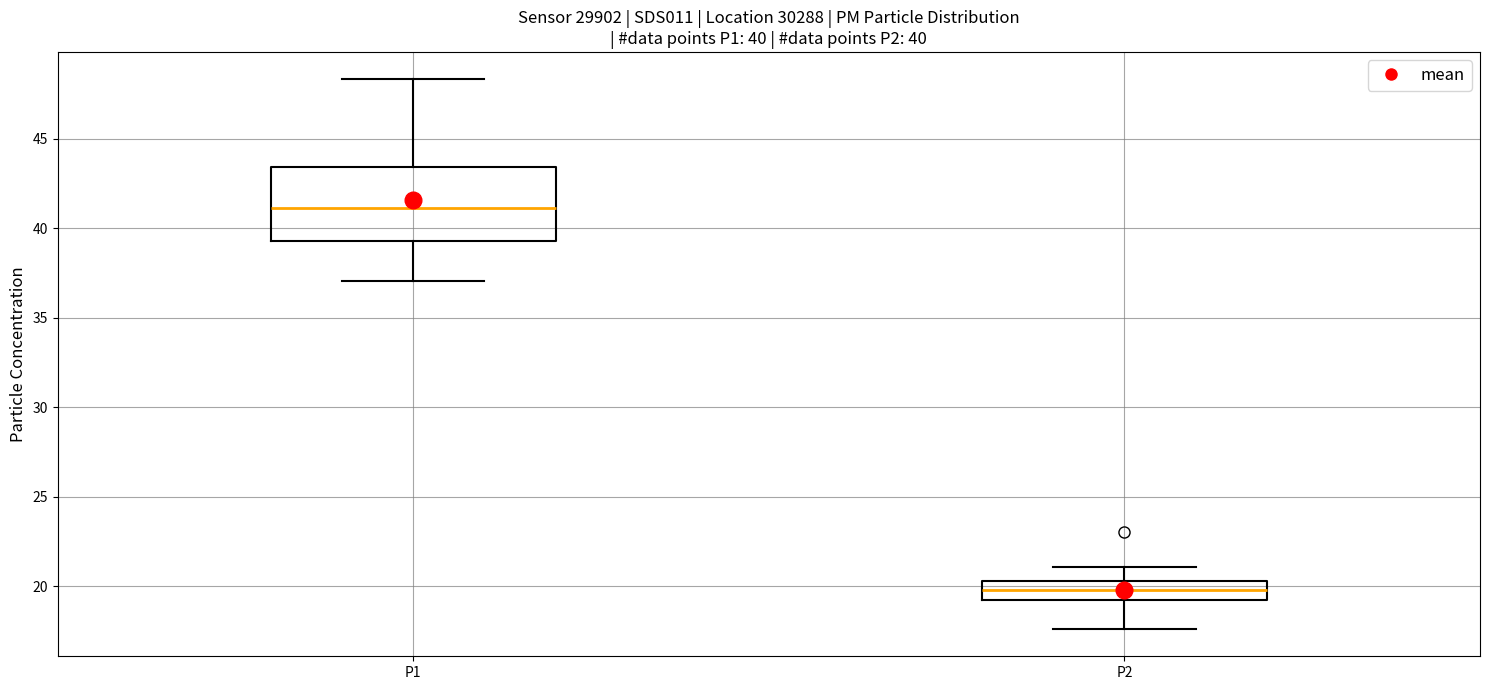

Comparing the boxes themselves (not the whiskers), which one is the tallest?

P1